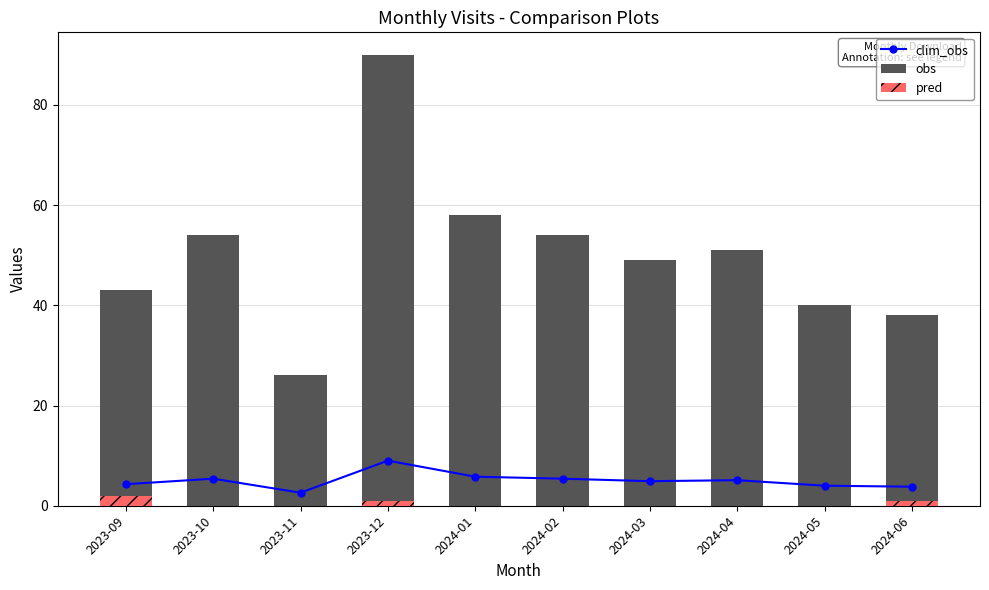

How many data points in obs are above 51?

4